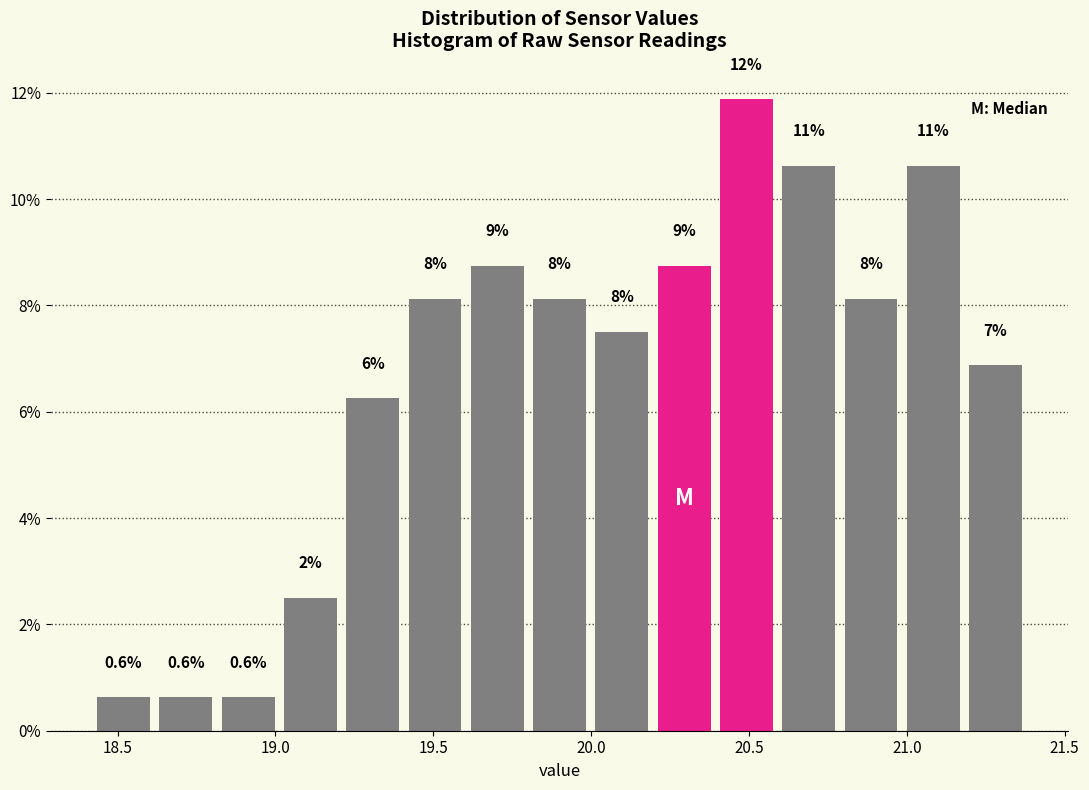

Around what value on the x-axis is the tallest bar? Give the approximate position of its centre, as read against the axis.

20.50